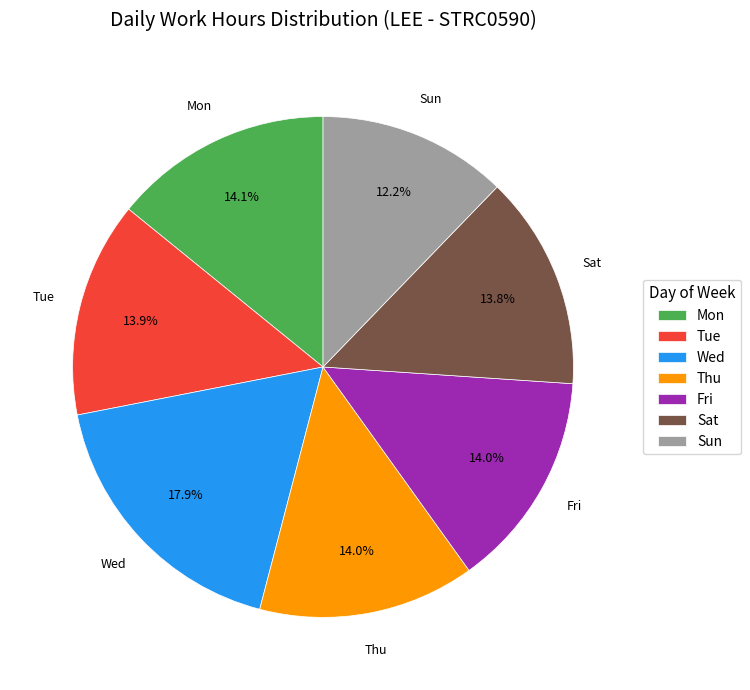

Does any single category account for the majority?

No